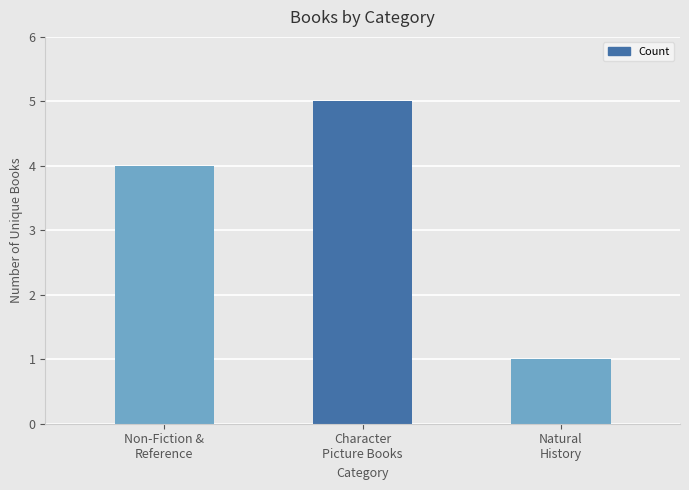

Reading left to right, extract all data points from this chart.

4	5	1